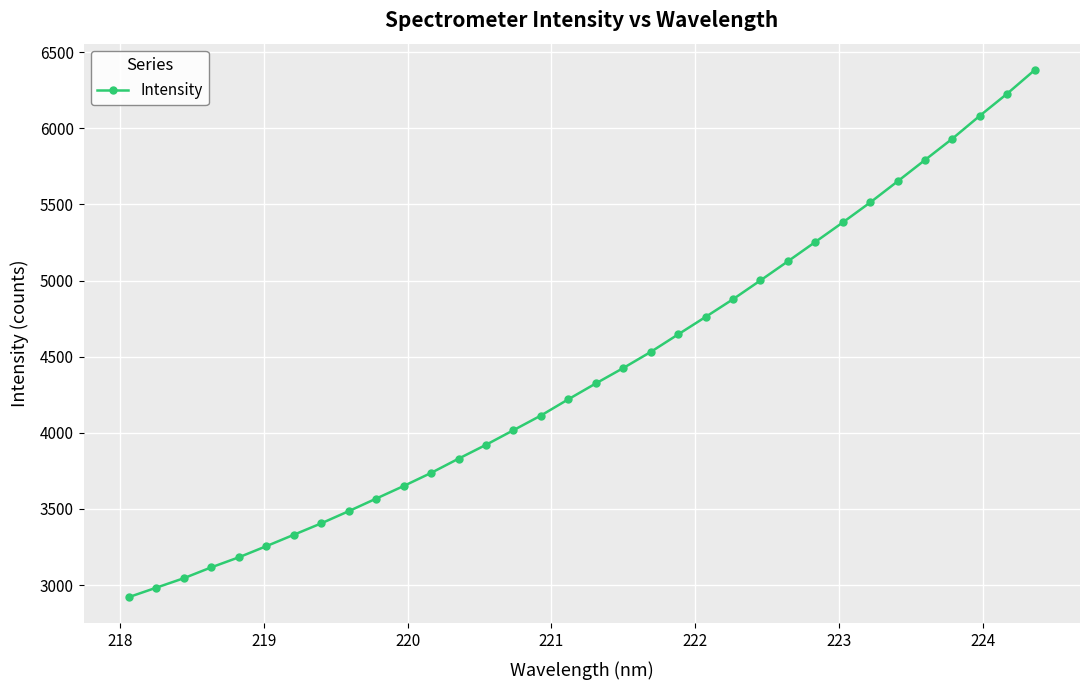

What is the difference between the second highest and minimum values?

3307.0